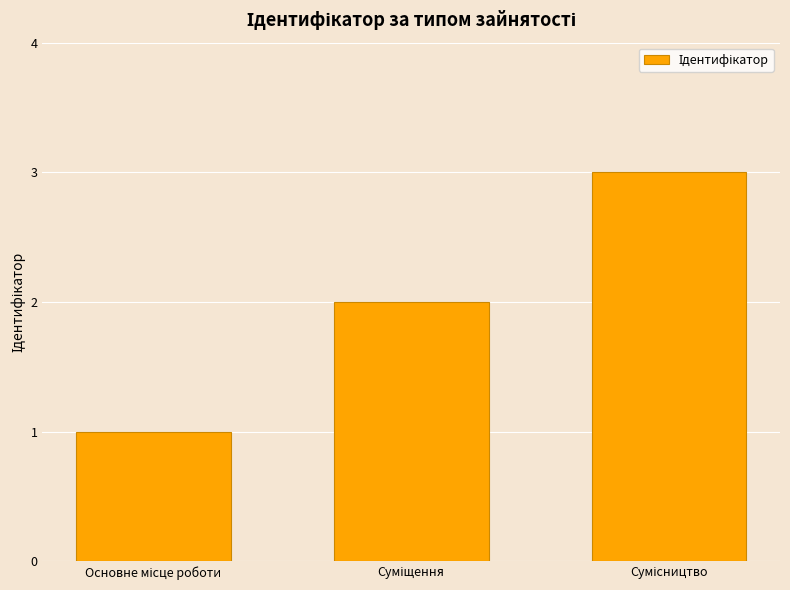

What is the greatest value displayed?

3